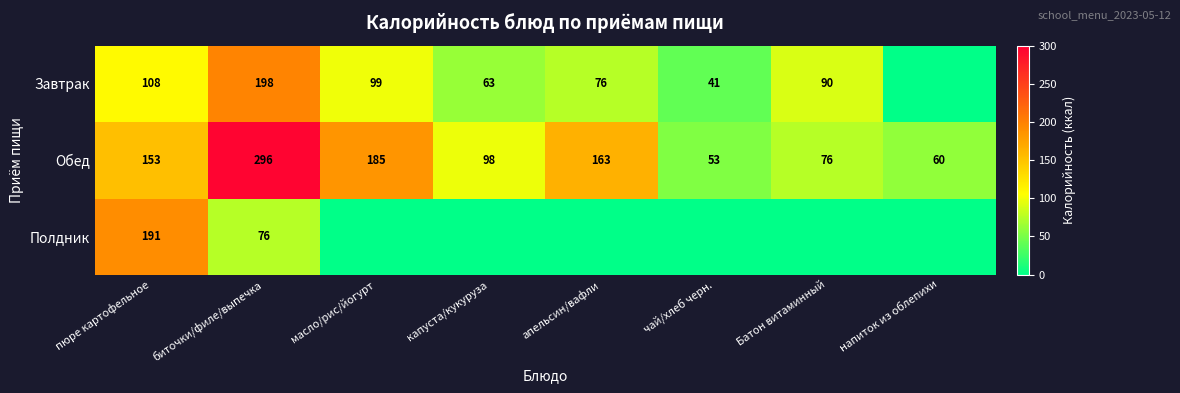

What is the average value of the Обед series?

136